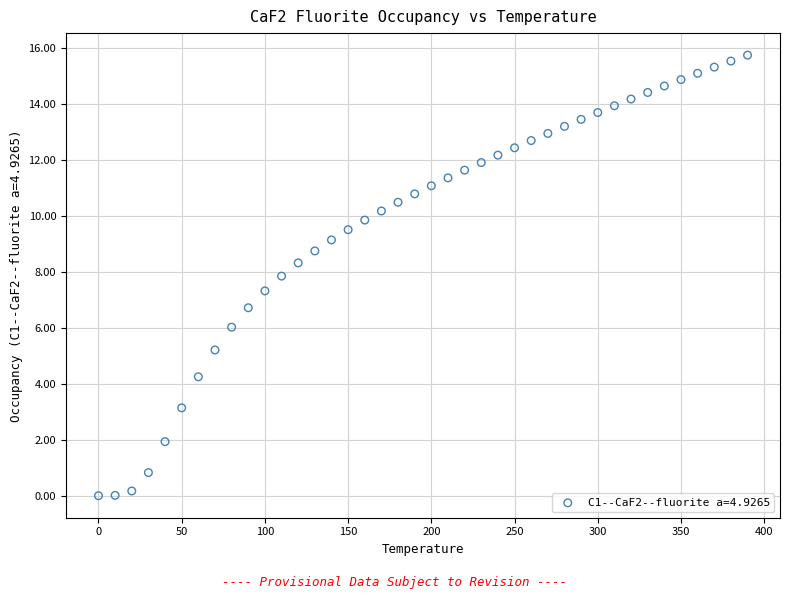

What is the range of X values (max minus min)?

390.0